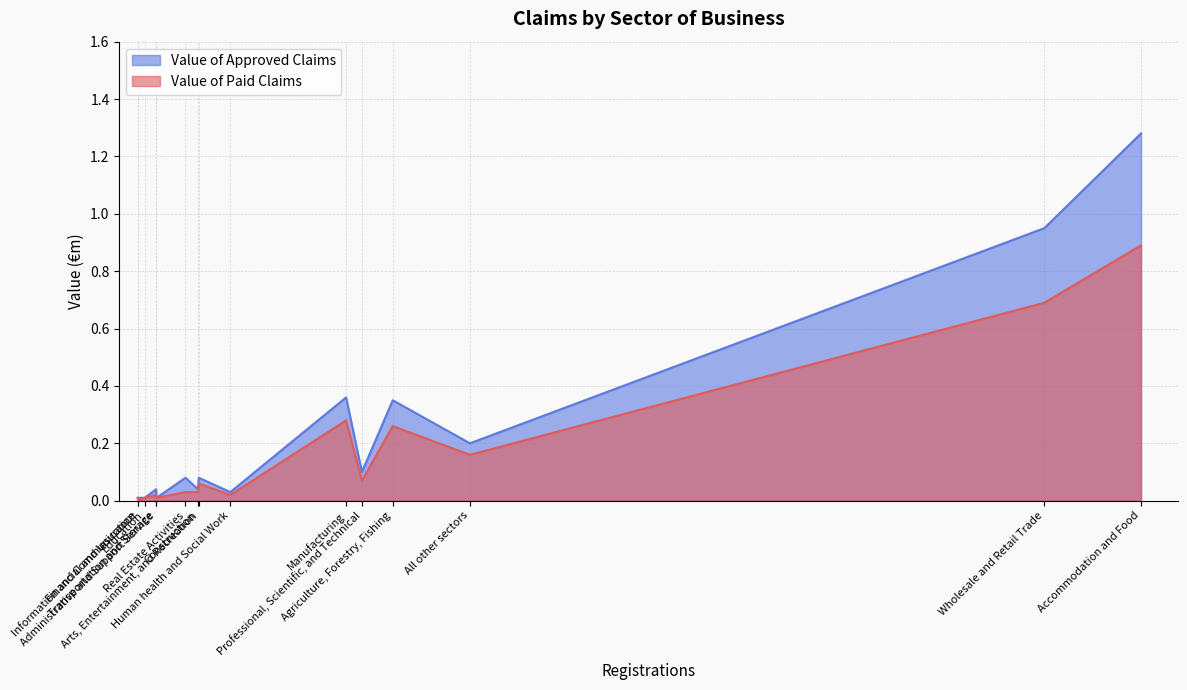

True or false: Value of Approved Claims and Value of Paid Claims cross at least once.

False